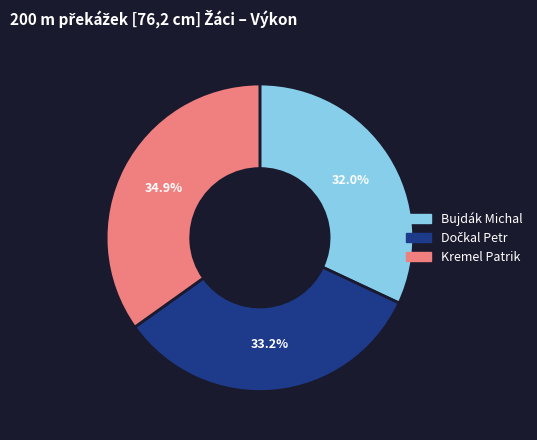

True or false: Kremel Patrik accounts for 35% of the total.

True